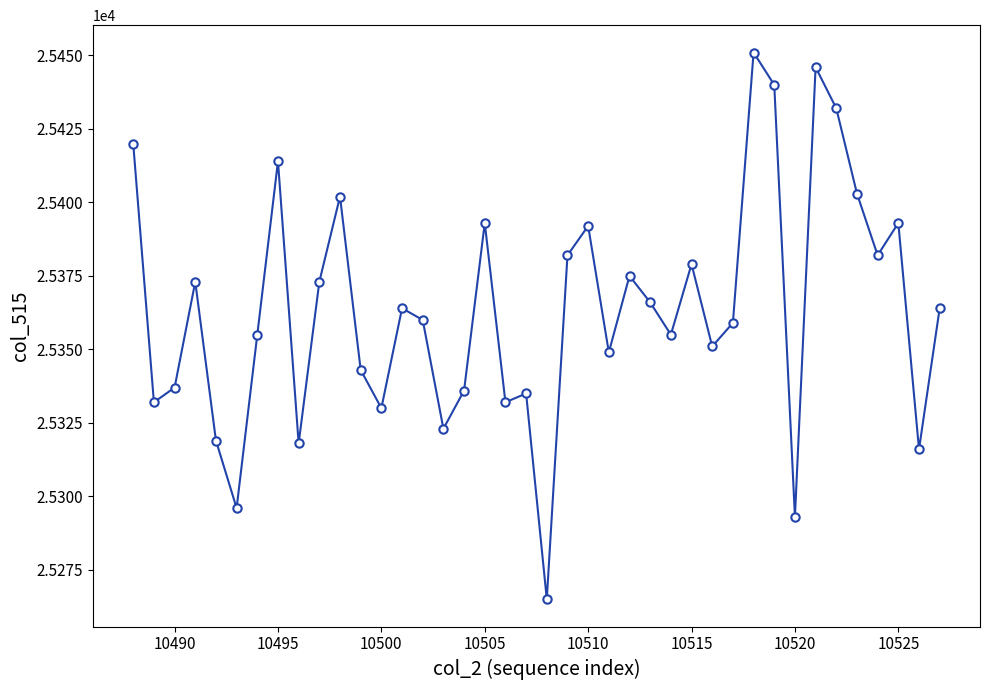

Is this an area chart (filled region under the line)?

No